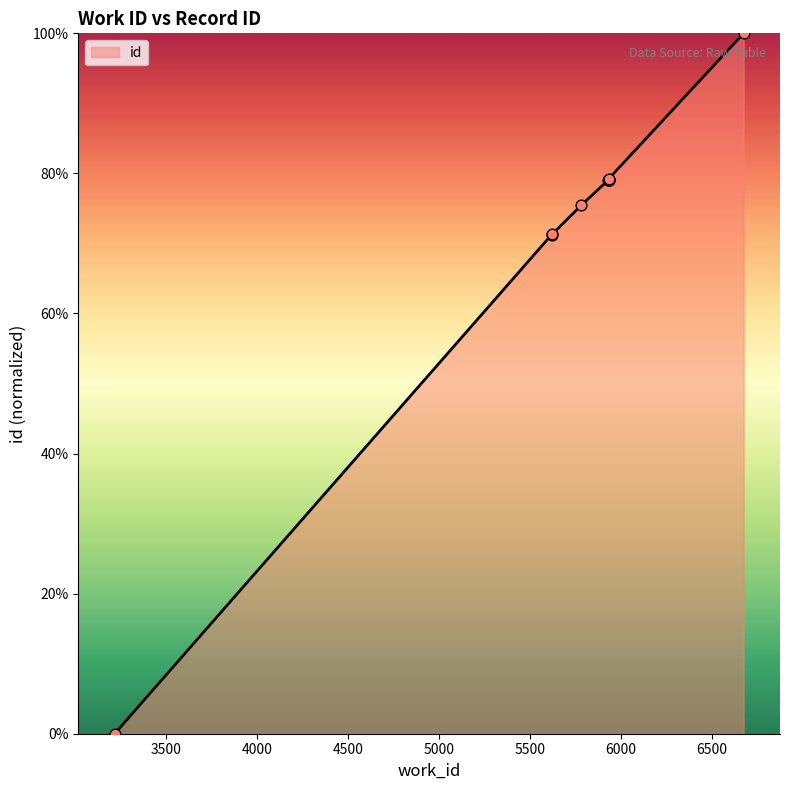

Which has a higher value, 5932 or 5933?

5933